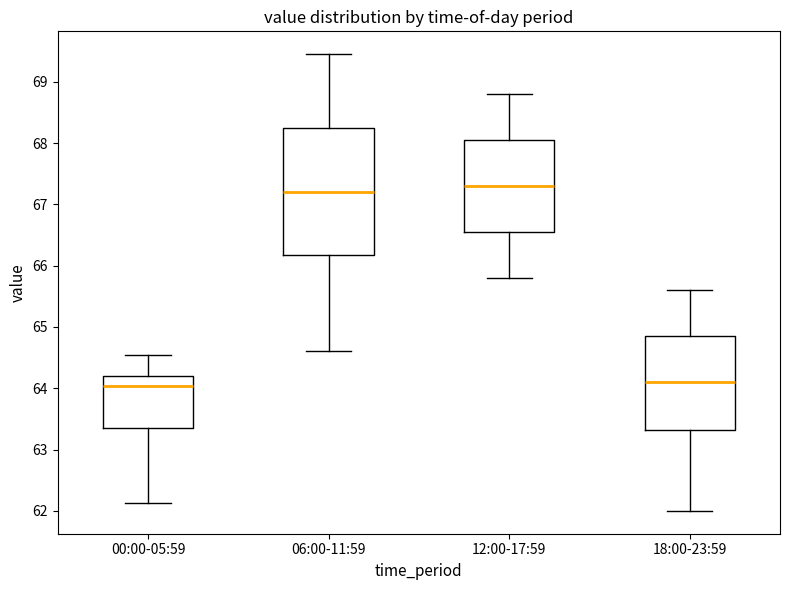

Reading left to right, read every box against the y-axis: the position of its median line, the range the box covers, and the ends of its whiskers. The values are not printed on the chart, so give them approximately, as read against the axis.

00:00-05:59: median 64.0, box 63.3 to 64.2, whiskers 62.1 to 64.6
06:00-11:59: median 67.2, box 66.2 to 68.3, whiskers 64.6 to 69.5
12:00-17:59: median 67.3, box 66.6 to 68.1, whiskers 65.8 to 68.8
18:00-23:59: median 64.1, box 63.3 to 64.9, whiskers 62.0 to 65.6